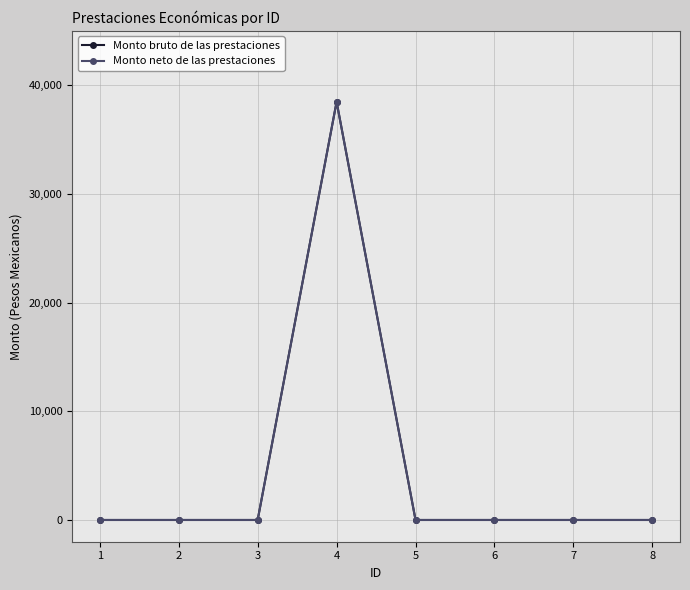

How many lines are shown in the chart?

2